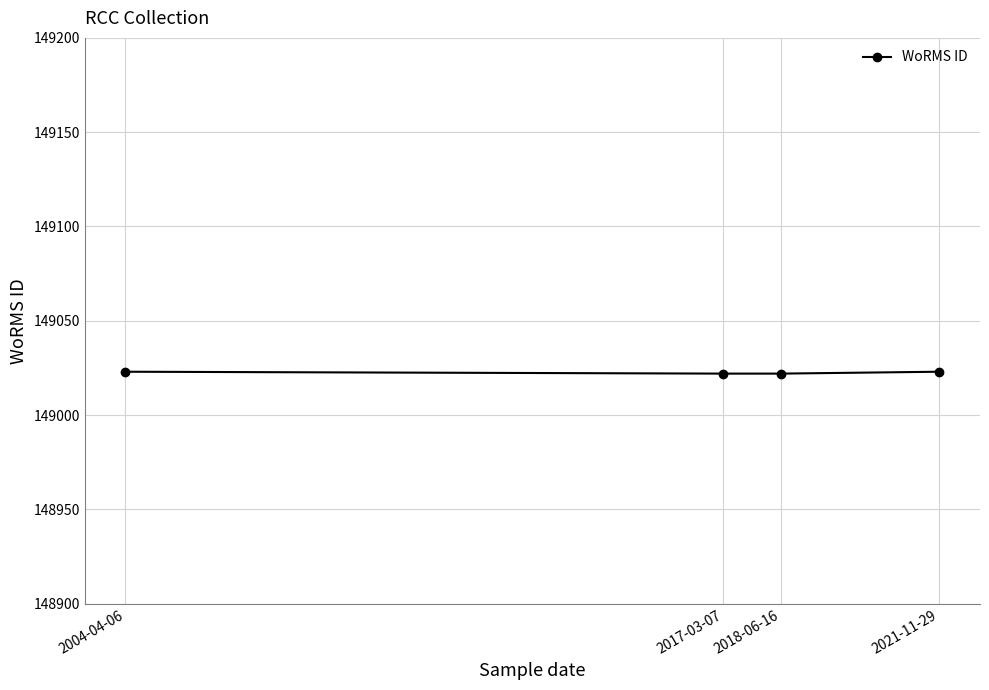

What position from the left is 2021-11-29?

4